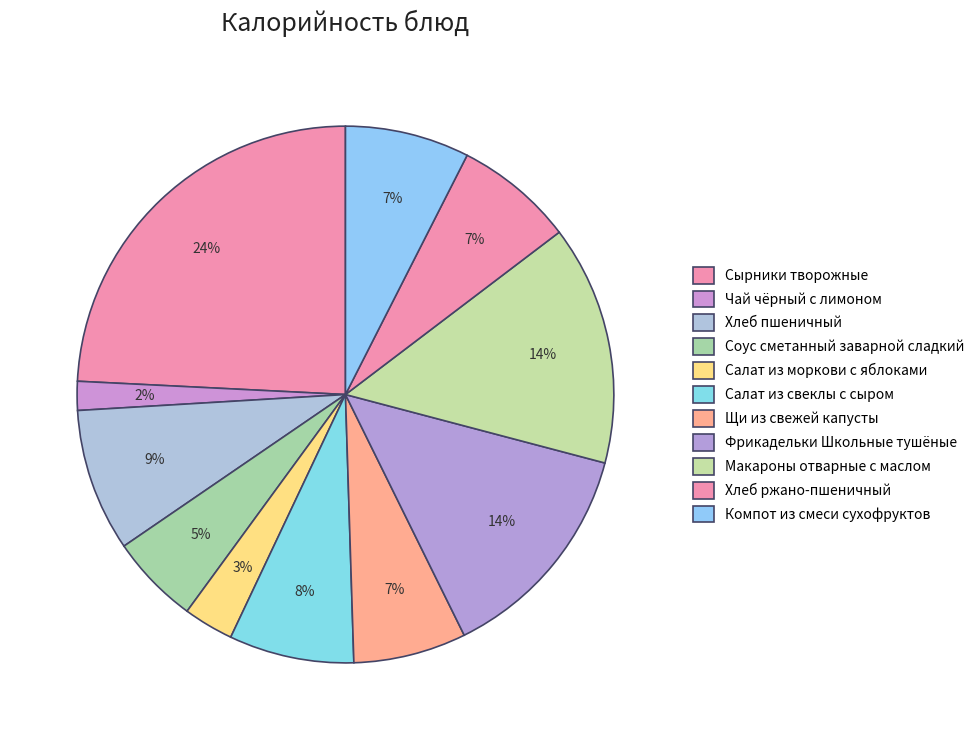

What is the change in value from Хлеб пшеничный to Салат из свеклы с сыром?

-14.6